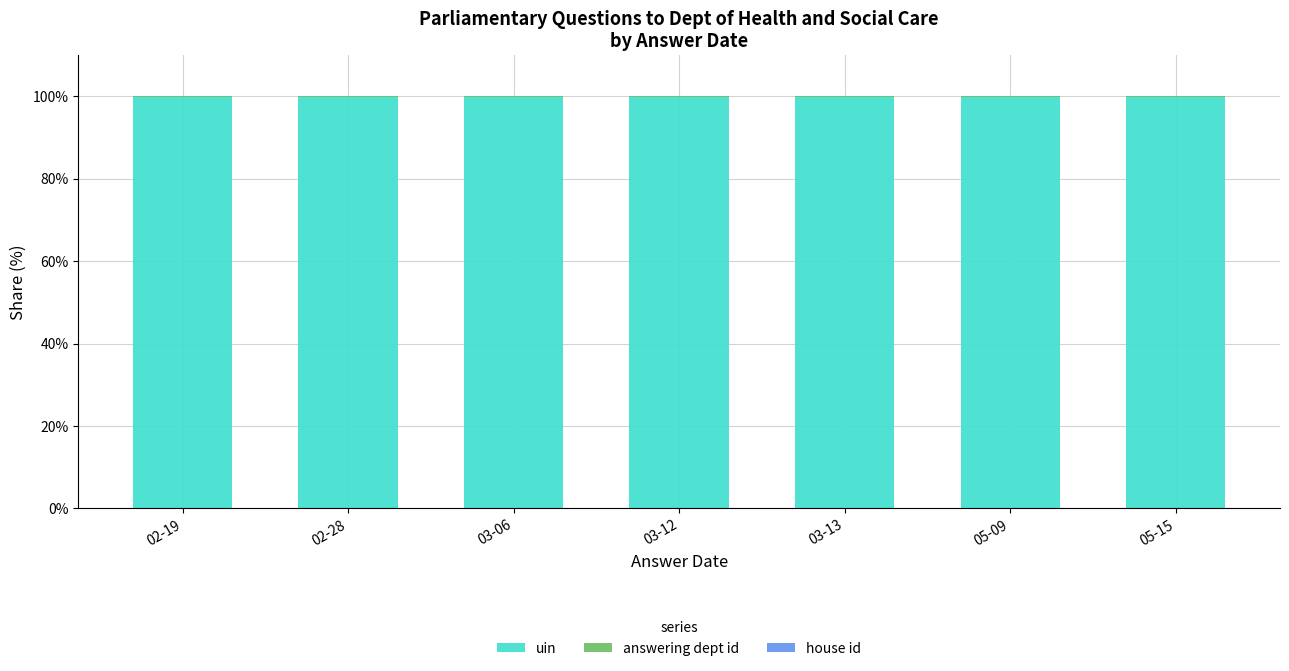

What is the highest value of the uin series?

99.9